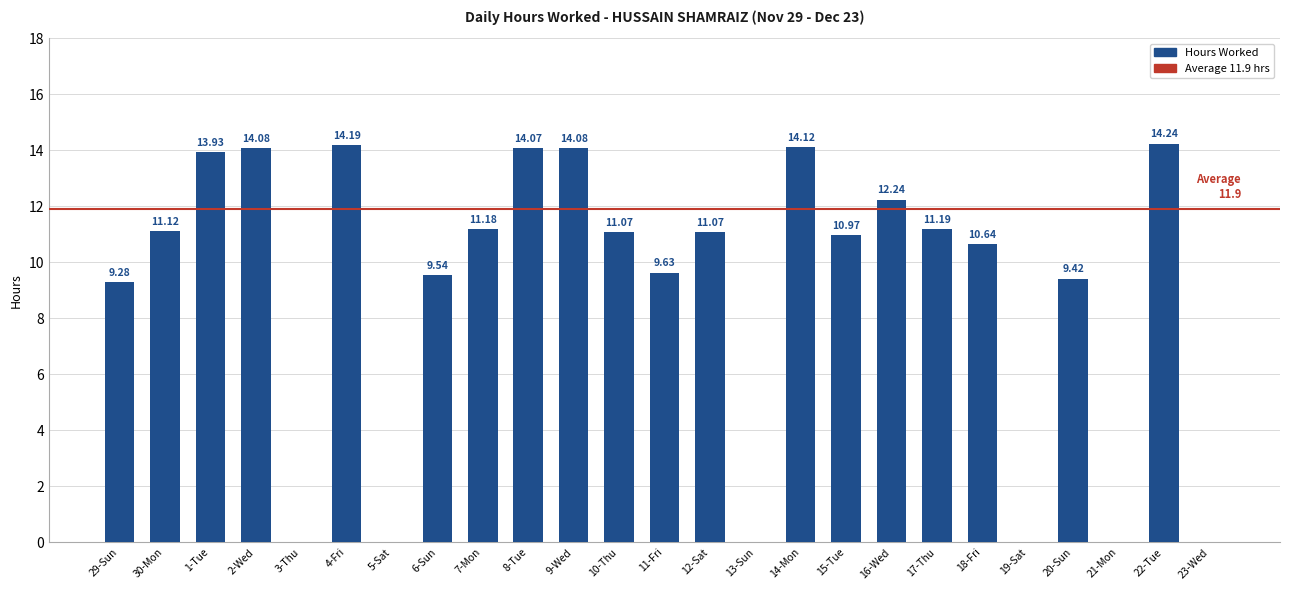

What is the sum of all values?

226.1